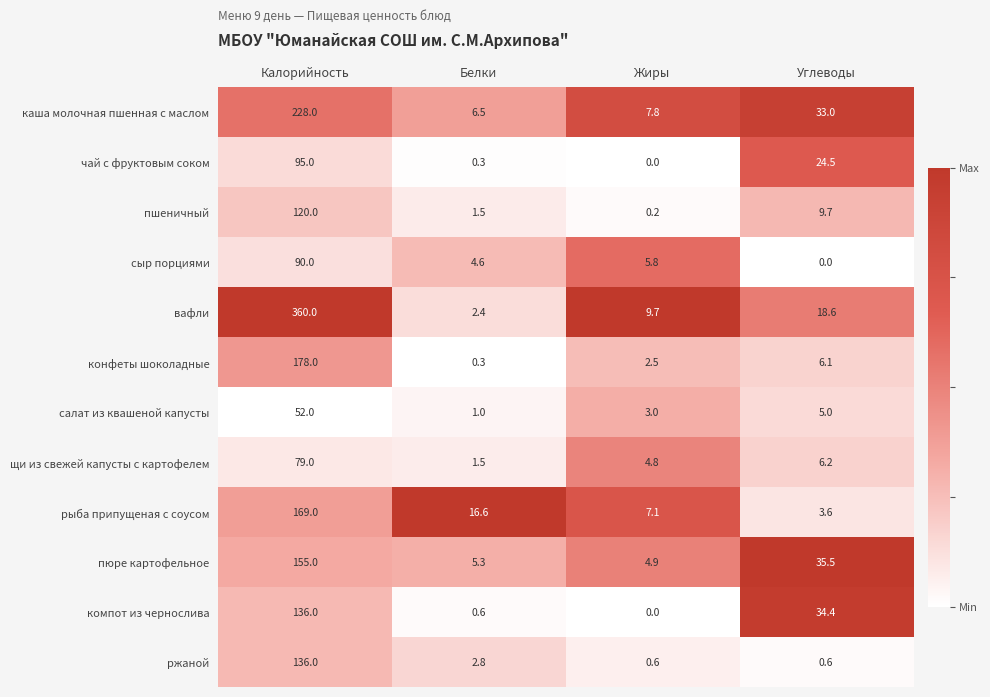

At how many categories does at least one series exceed 0?

4